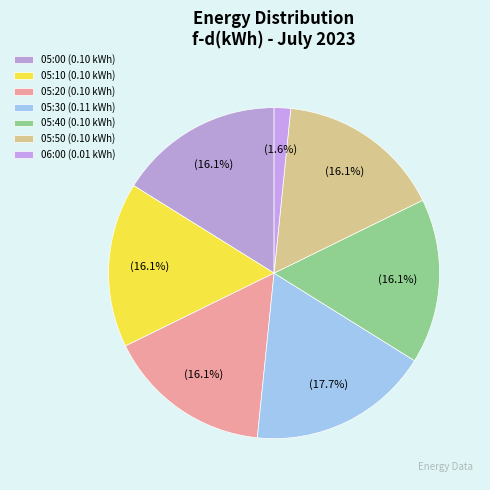

Rank the categories by value from lowest to highest.

06:00, 05:00, 05:10, 05:20, 05:40, 05:50, 05:30